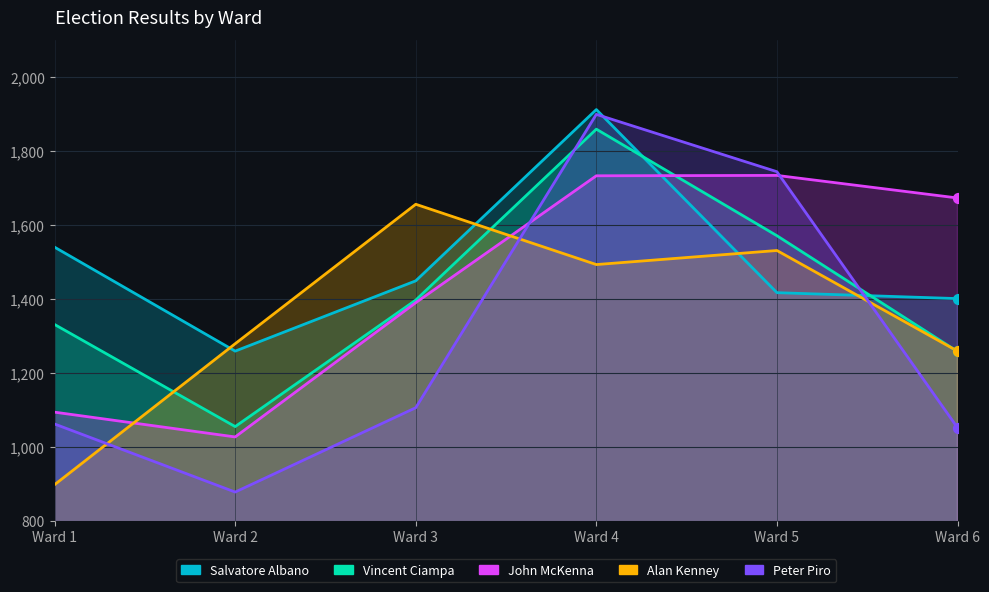

What is the total value across all series at Ward 5?

7997